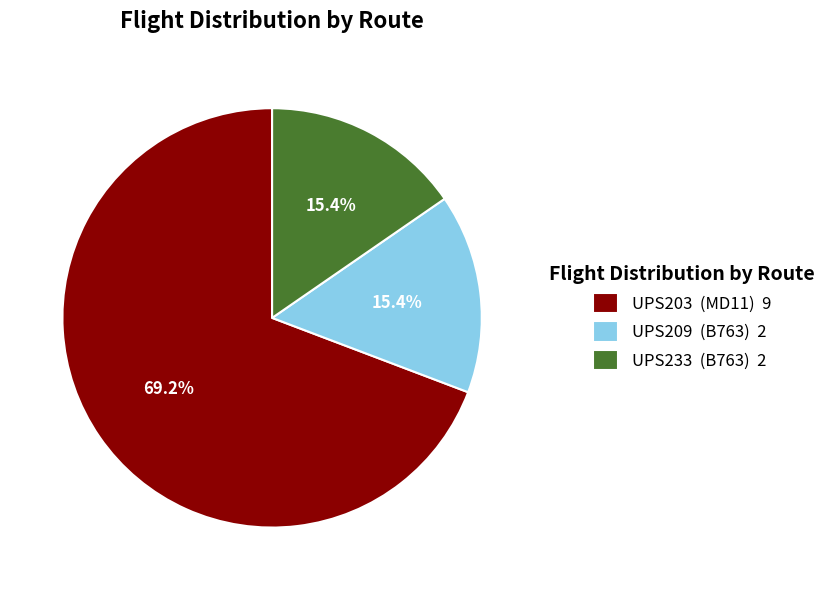

The UPS233 slice represents 15% of the pie. True or false?

True